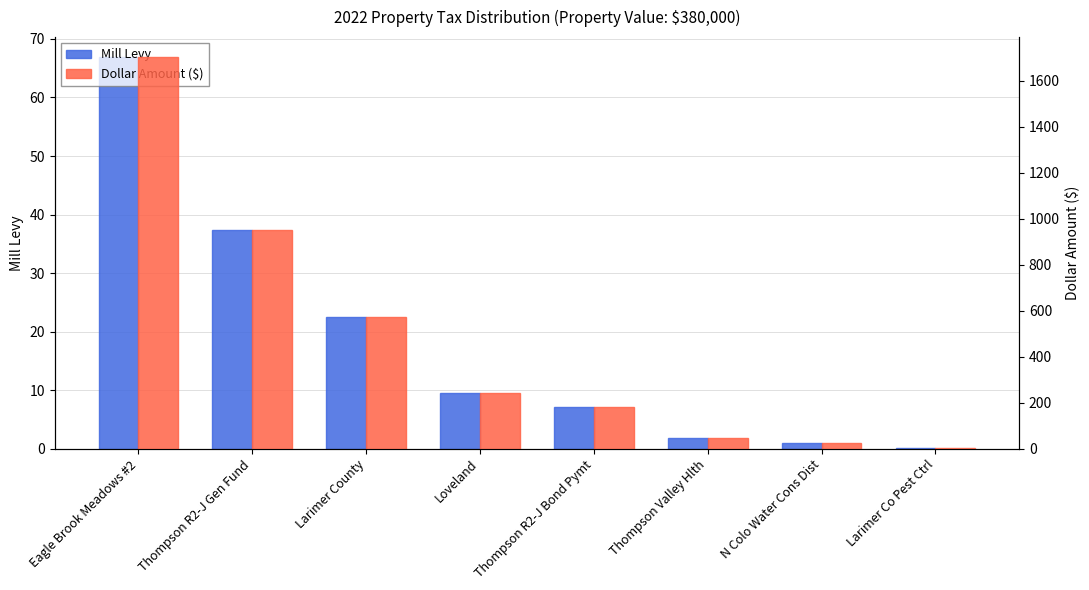

What are all the series names shown in the legend?

Mill Levy, Dollar Amount ($)